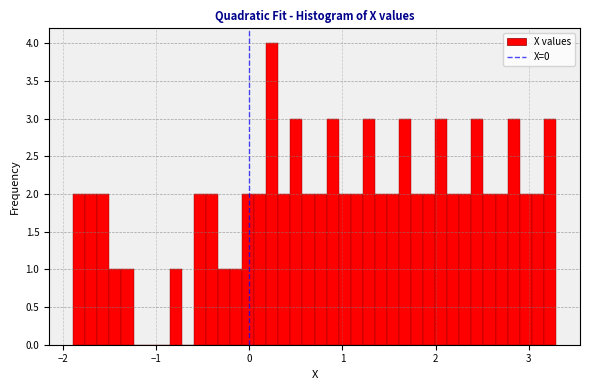

Around what value on the x-axis is the tallest bar? Give the approximate position of its centre, as read against the axis.

0.2